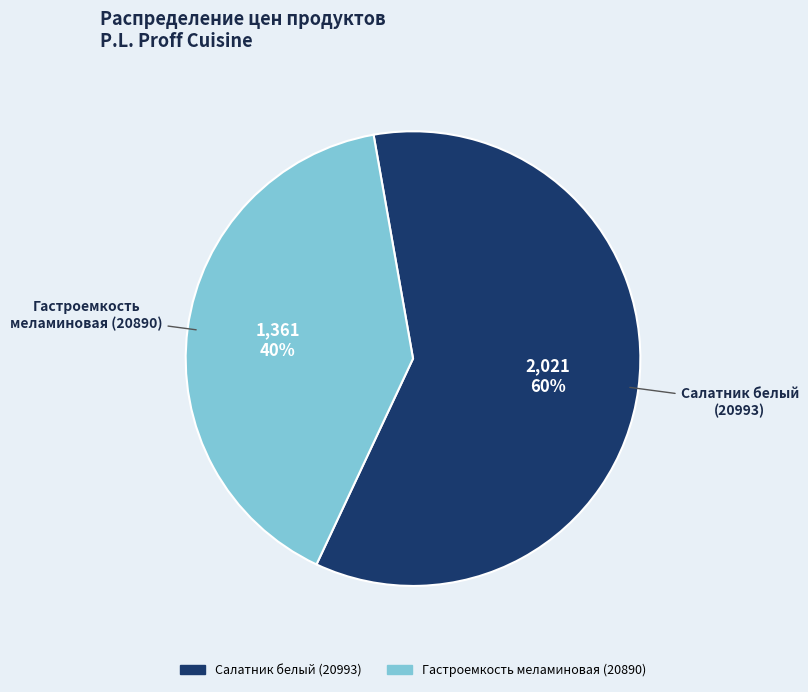

Which has a higher value, Гастроемкость меламиновая (20890) or Салатник белый (20993)?

Салатник белый (20993)